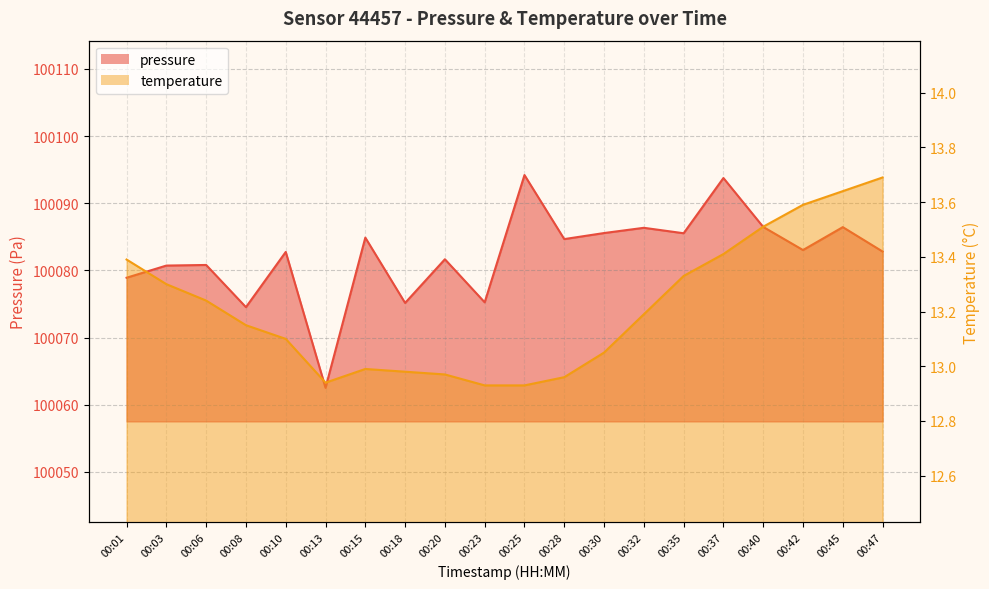

What is the sum of the temperature values at 00:45 and 00:03?

26.9